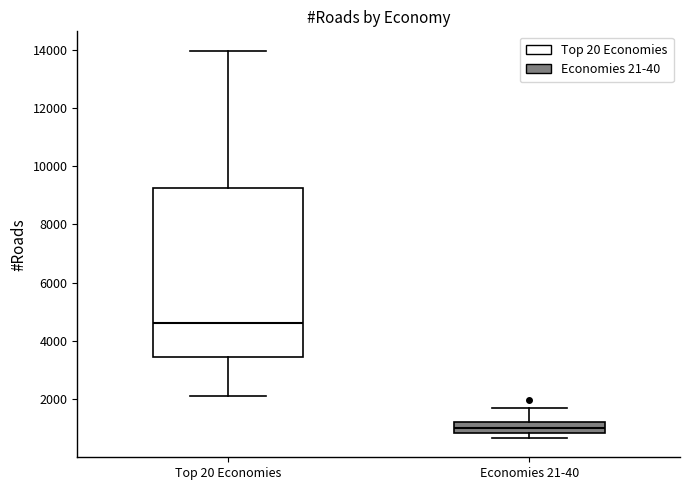

Where is the upper edge of the box for Top 20 Economies on the y-axis? The values are not printed on the chart, so give them approximately, as read against the axis.

9200